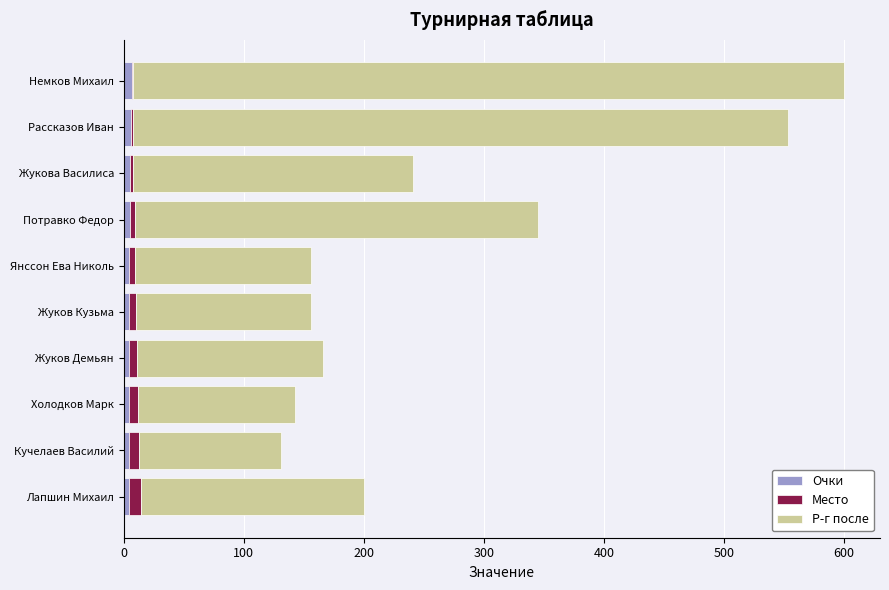

What is the sum of all Очки values?

47